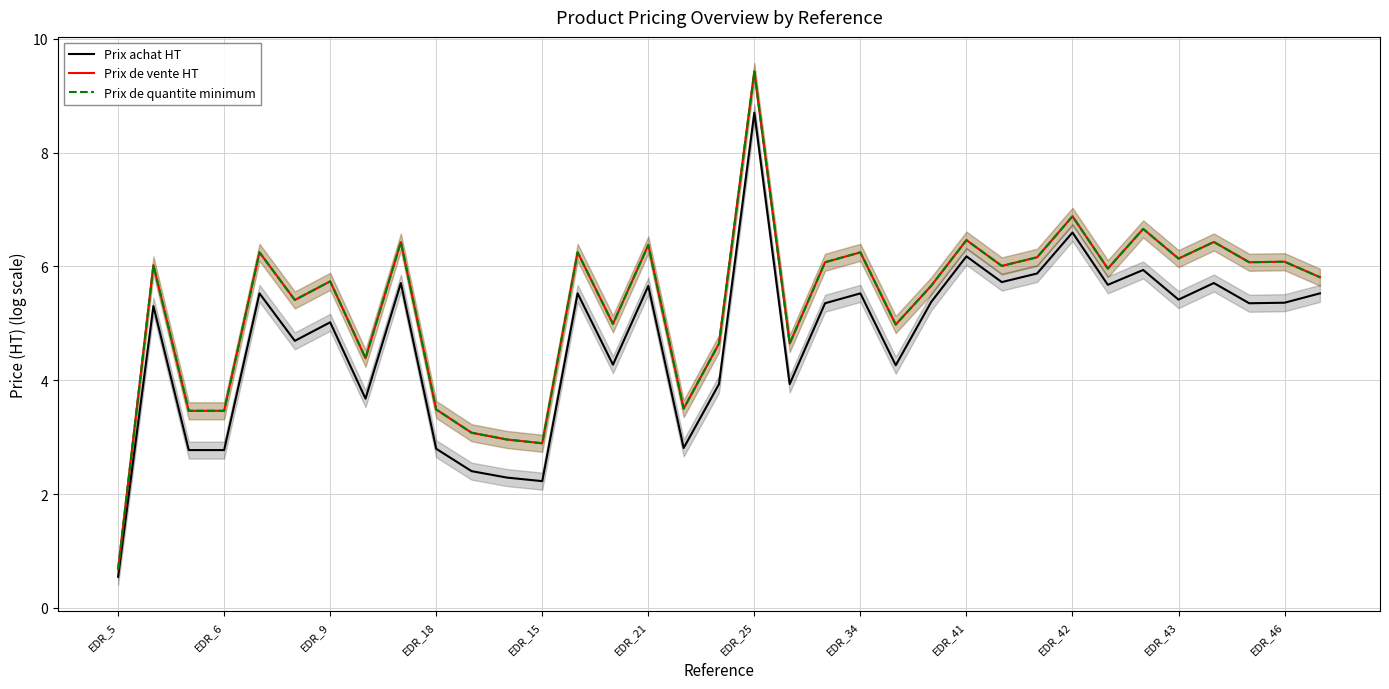

What is the difference between the Prix achat HT values at 29 and 31?

0.2